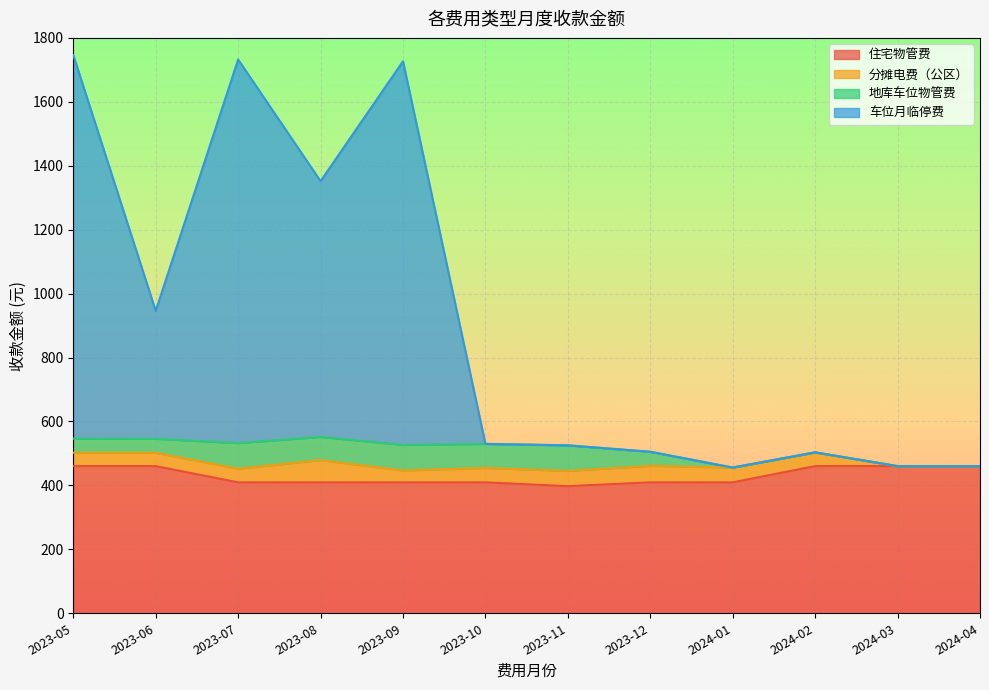

Which category has the highest value across all series?

2023-05